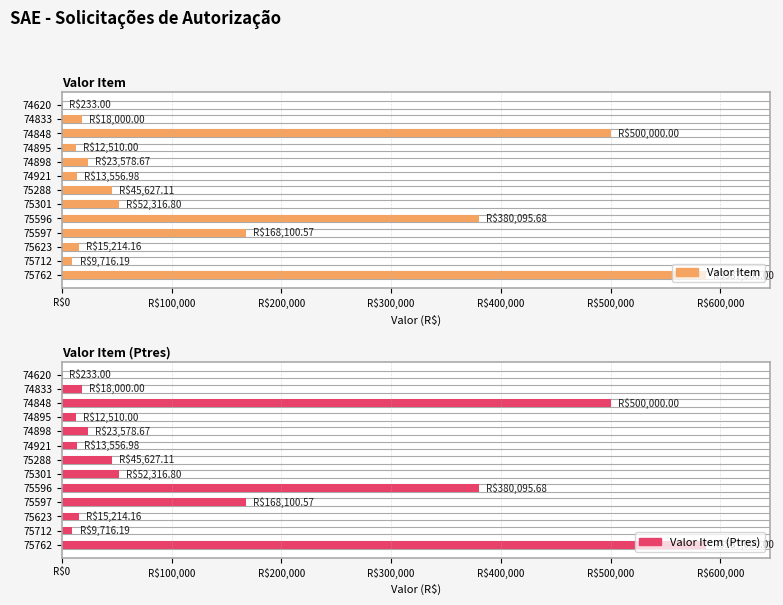

How many values in the Valor Item (Ptres) series exceed 23578?

7